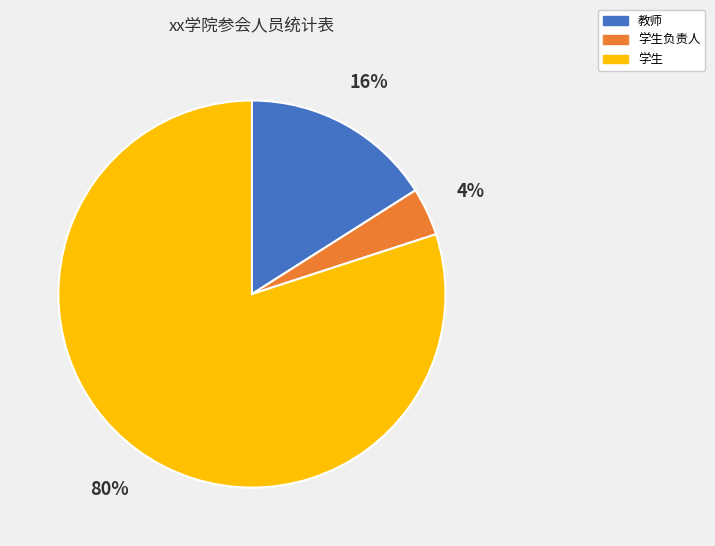

What is the ratio of the value at 教师 to the value at 学生负责人?

4.0